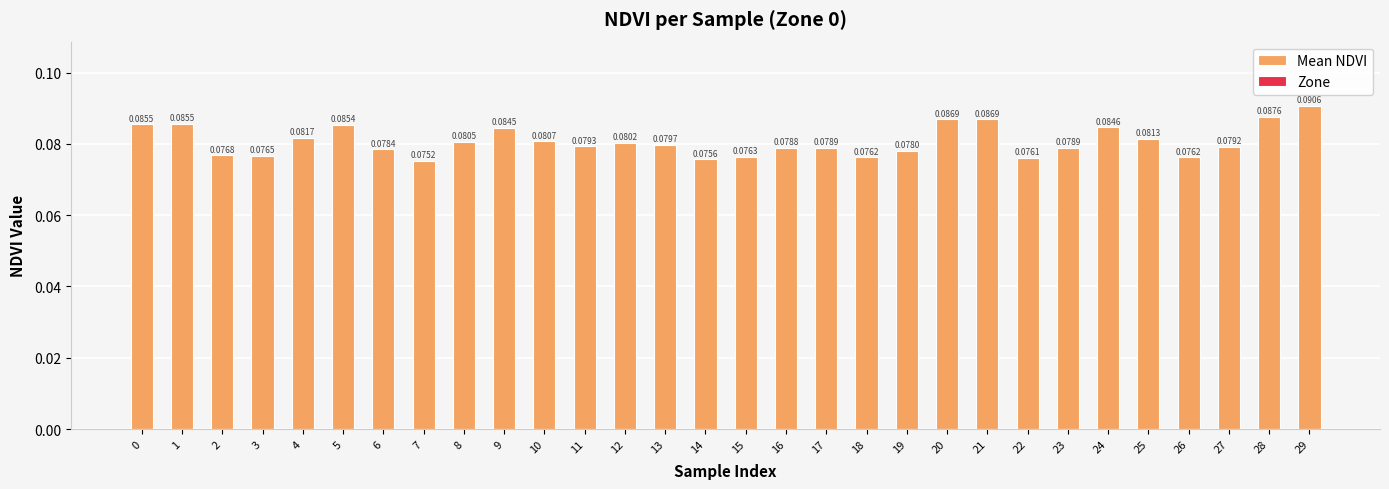

Between 11 and 23, which is larger?

11